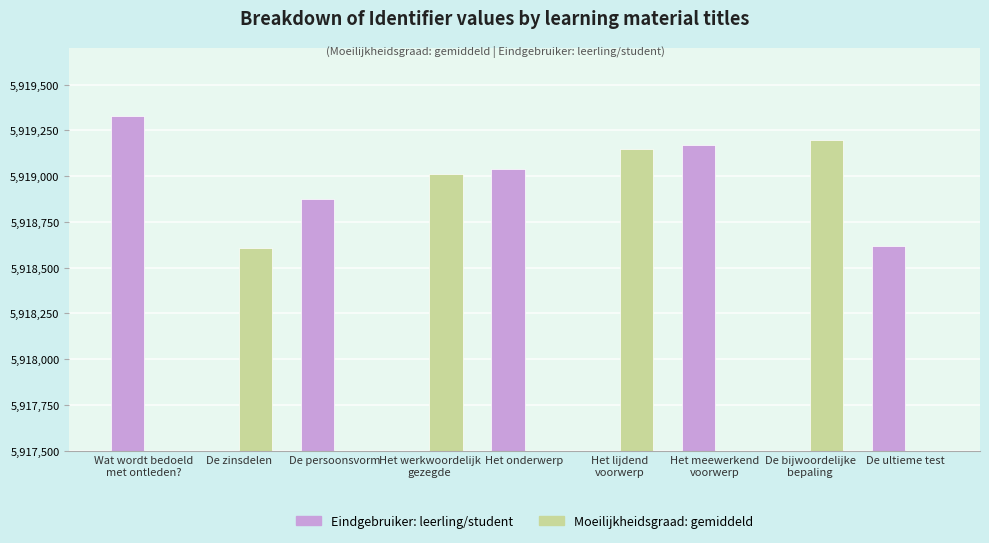

What is the value of the Eindgebruiker: leerling/student bar at the 7th from the left?

5919168